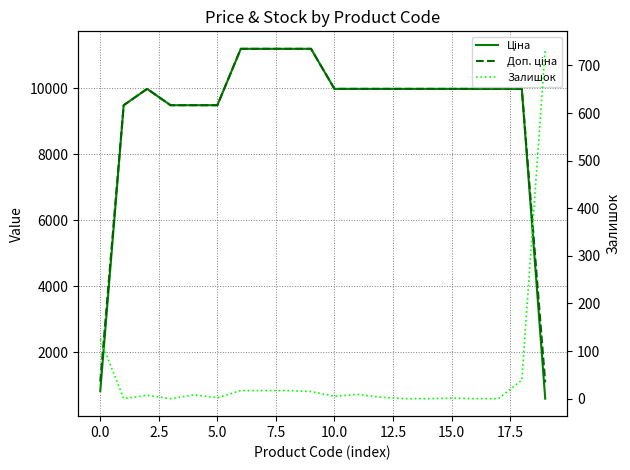

Does the chart have visible grid lines?

Yes